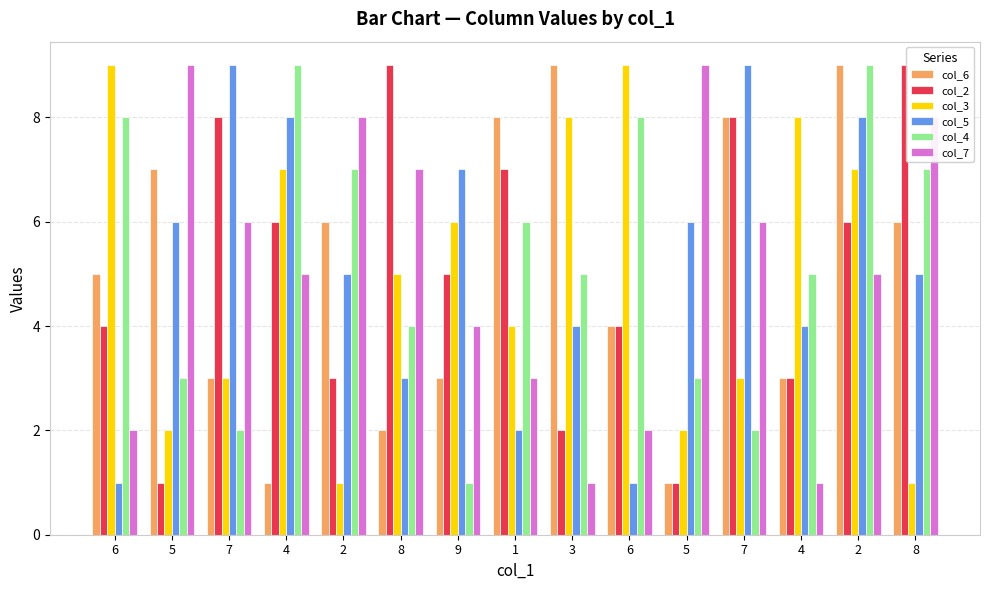

How many groups of bars are there?

15